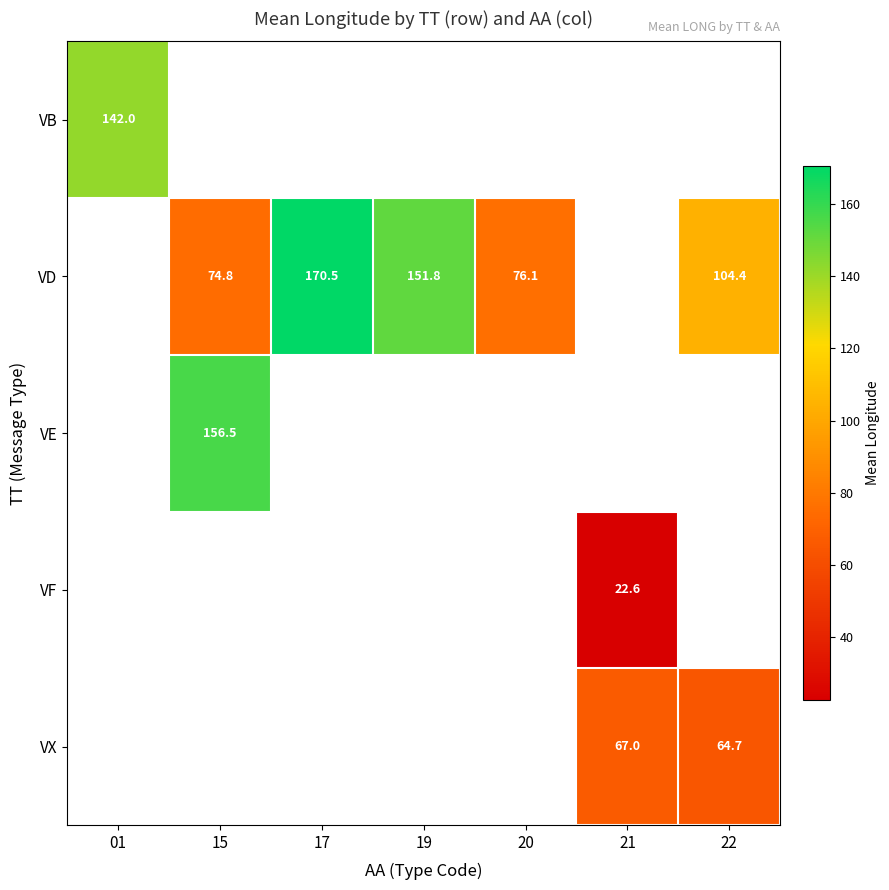

How many series are shown in this chart?

5